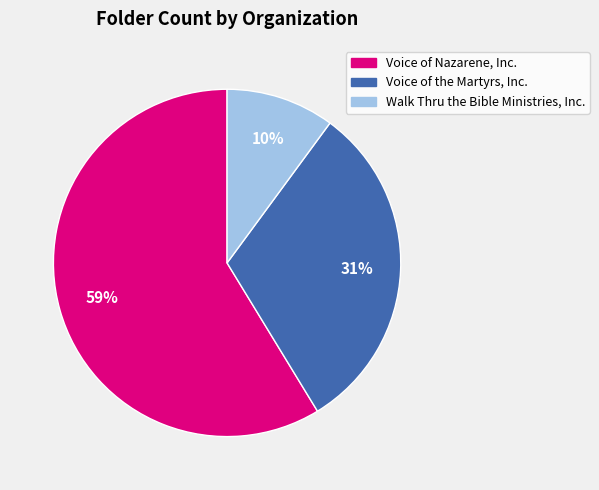

Is there any slice that represents more than half of the pie?

Yes